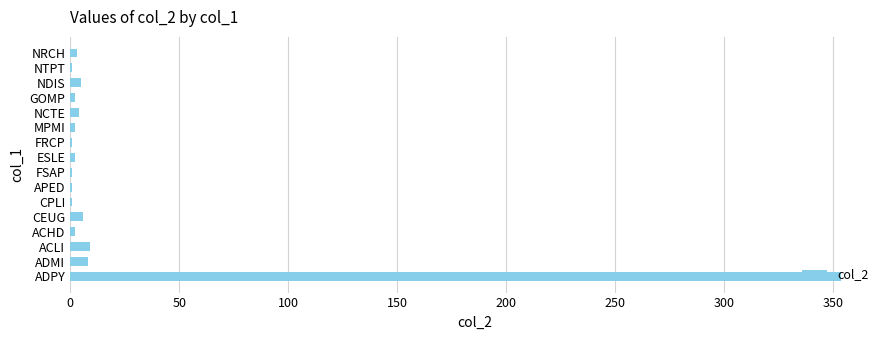

At which category does the chart reach its peak across all series?

ADPY